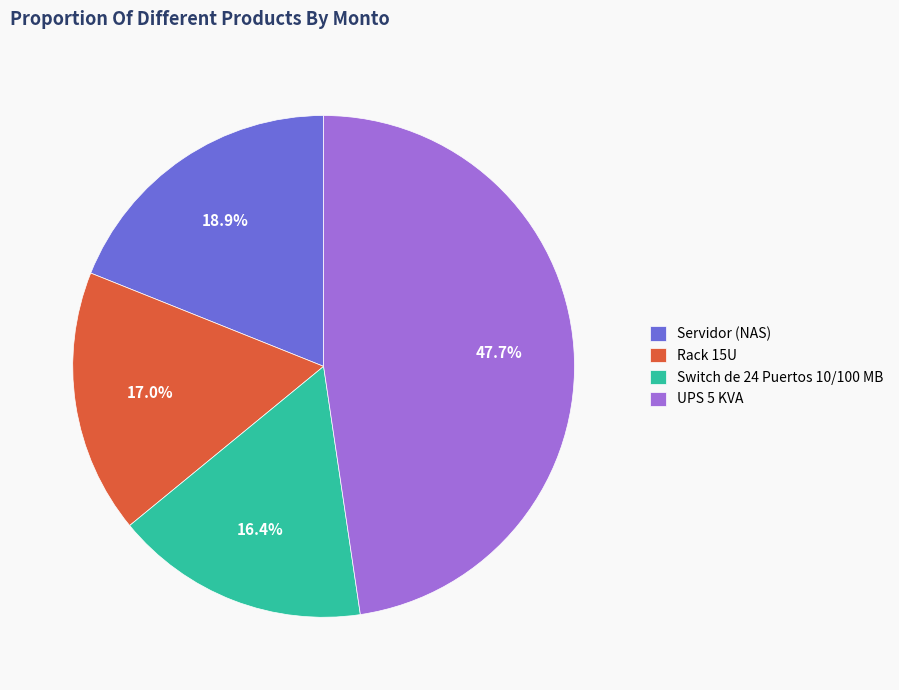

Between UPS 5 KVA and Rack 15U, which is larger?

UPS 5 KVA